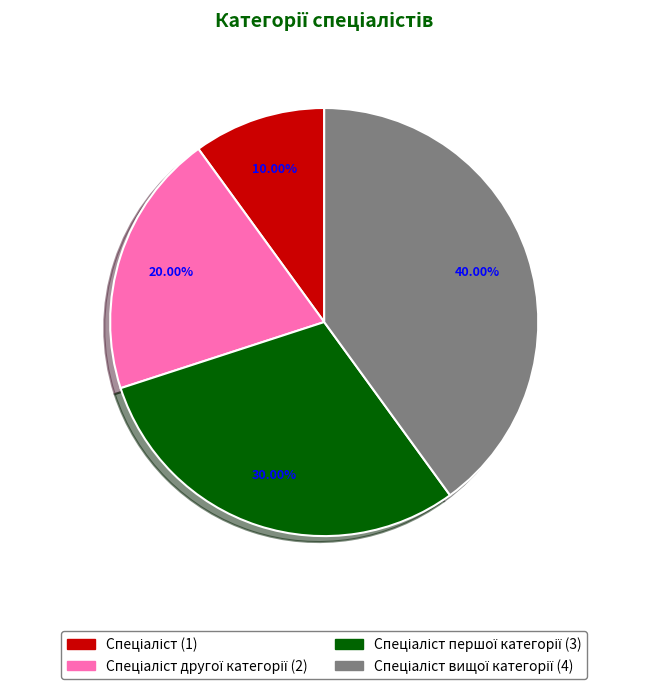

Does any single category account for the majority?

No